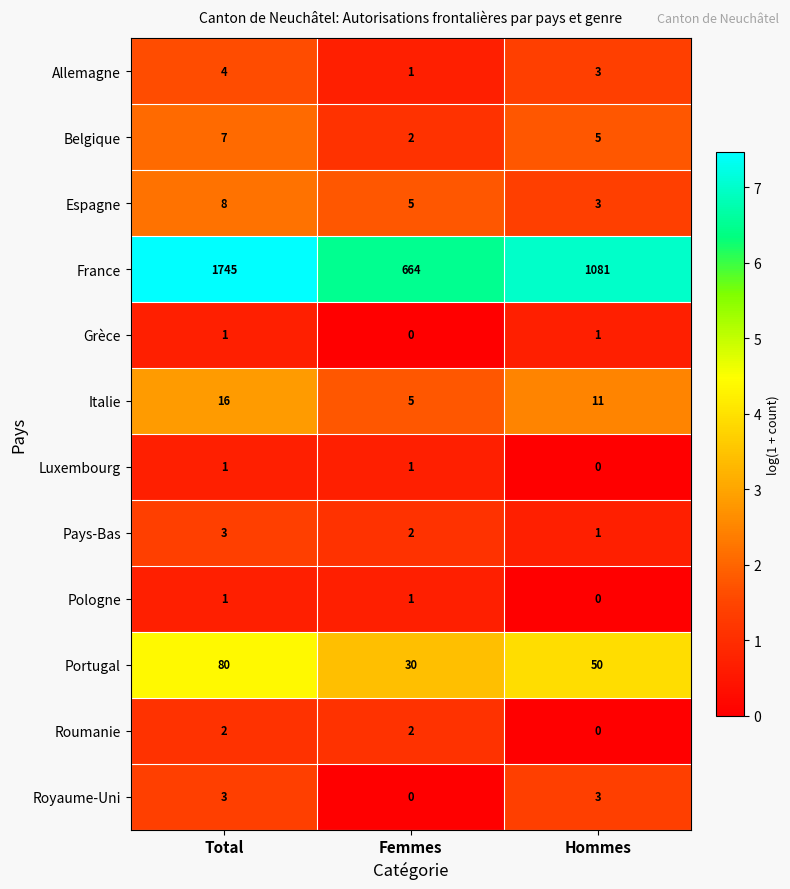

Rank the categories by Allemagne value from highest to lowest.

Total, Hommes, Femmes